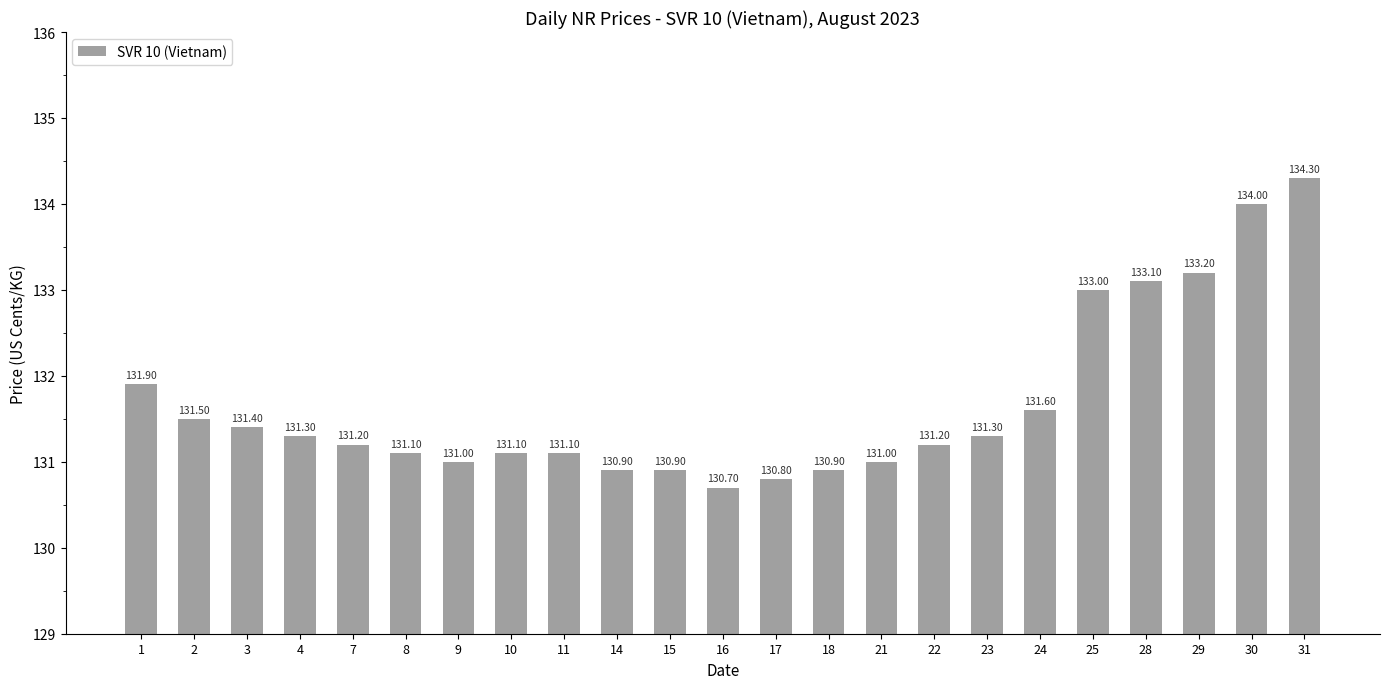

How many values are below 131?

5